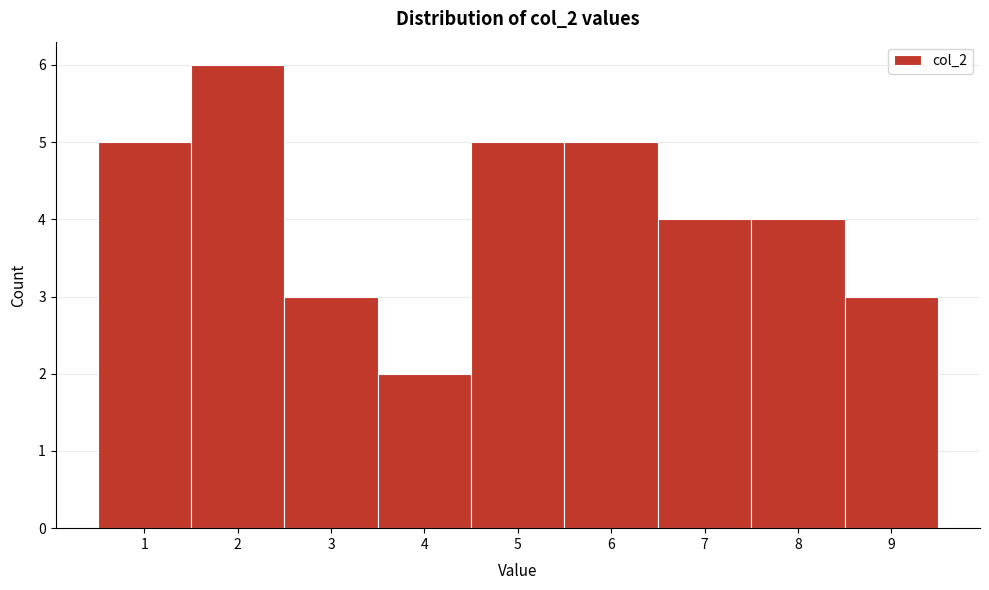

Which range on the x-axis has the tallest bar?

1.5 to 2.5